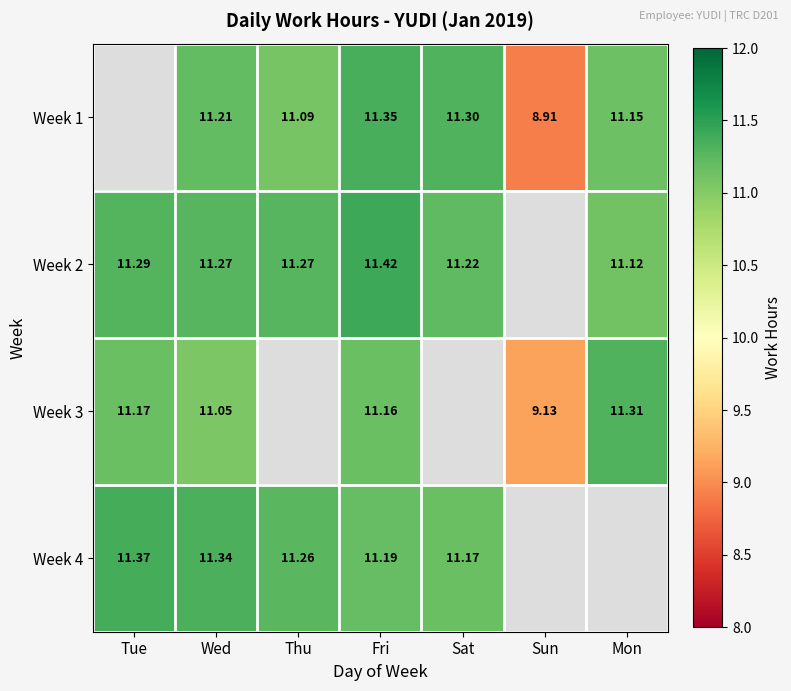

The Week 1 series shows 11.1 at Thu. True or false?

True